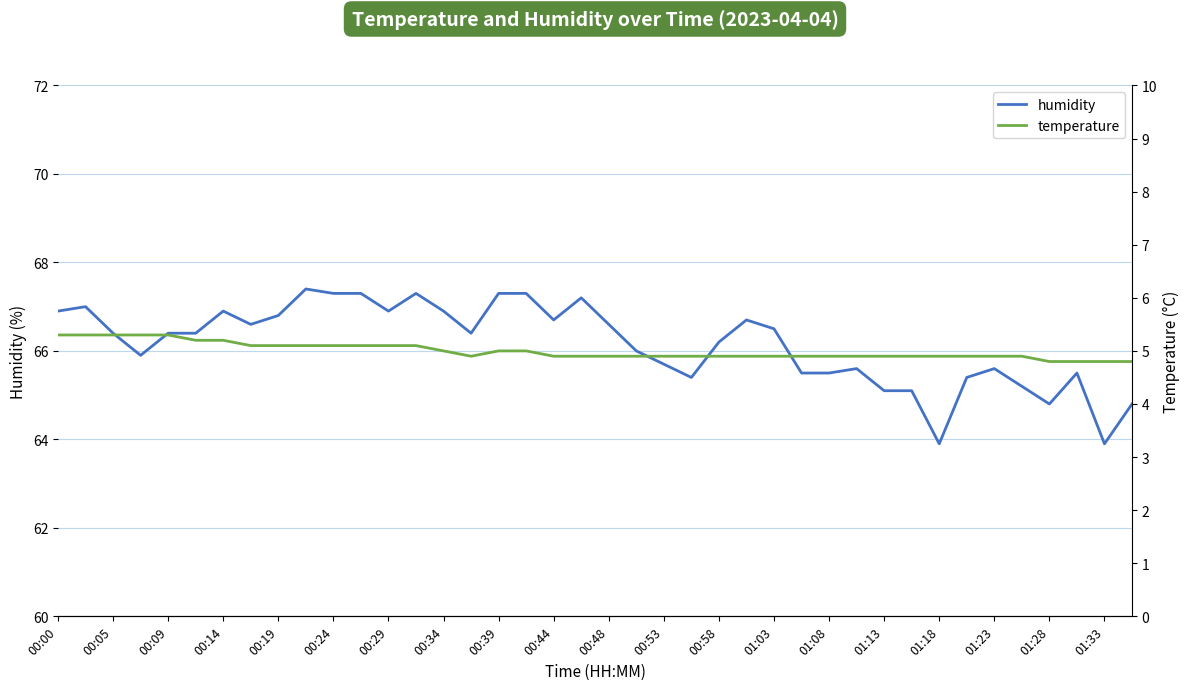

List the series in order of their overall mean, highest first.

humidity, temperature